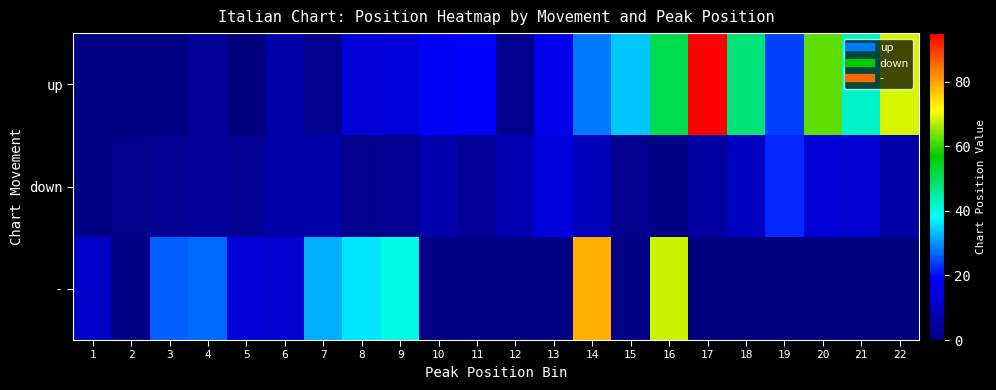

At which category is the sum across all series the highest?

16